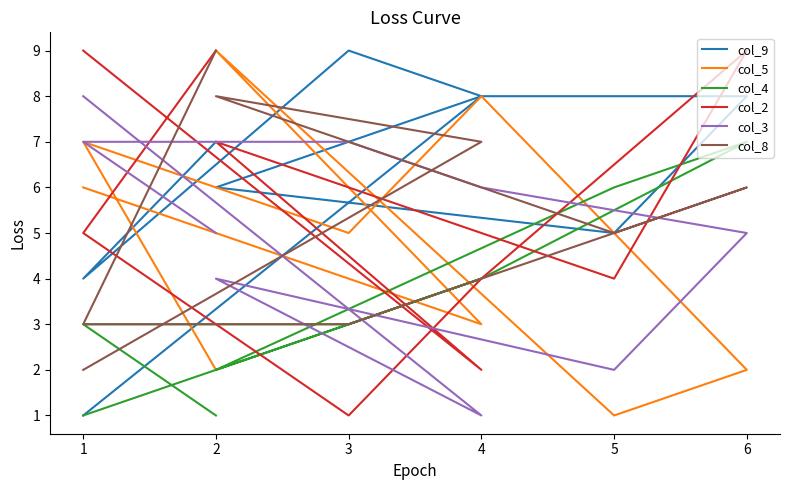

Which series has the largest range (max minus min)?

col_9